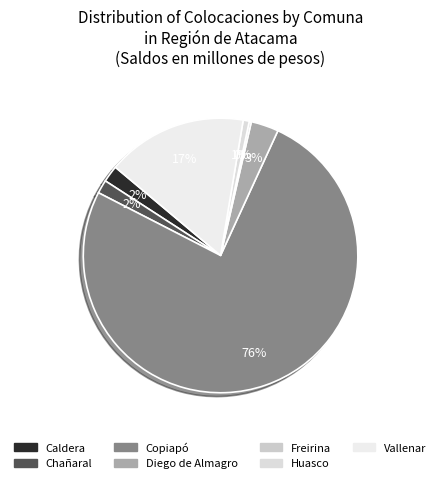

Approximately how many times larger is the value at Vallenar compared to Diego de Almagro?

5.1